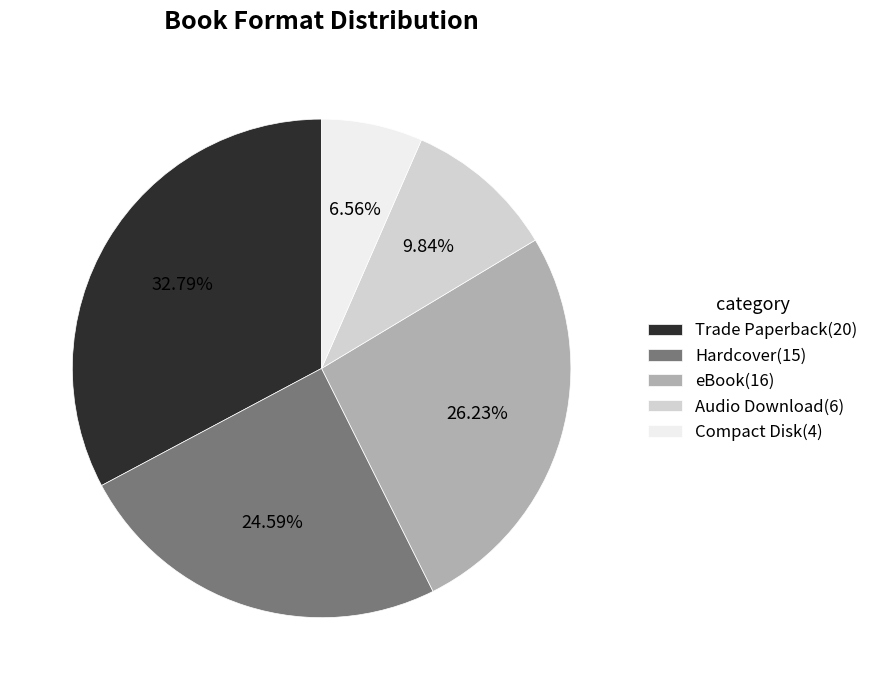

Is Audio Download the majority of the pie?

No